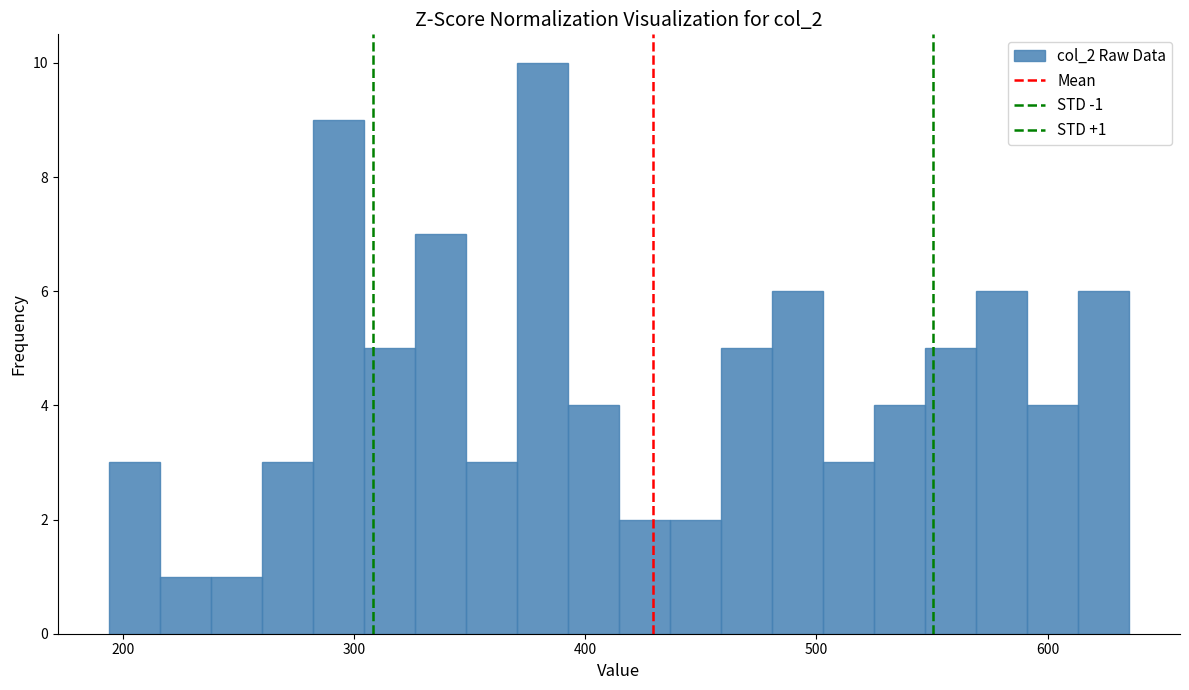

Around what value on the x-axis is the tallest bar? Give the approximate position of its centre, as read against the axis.

380